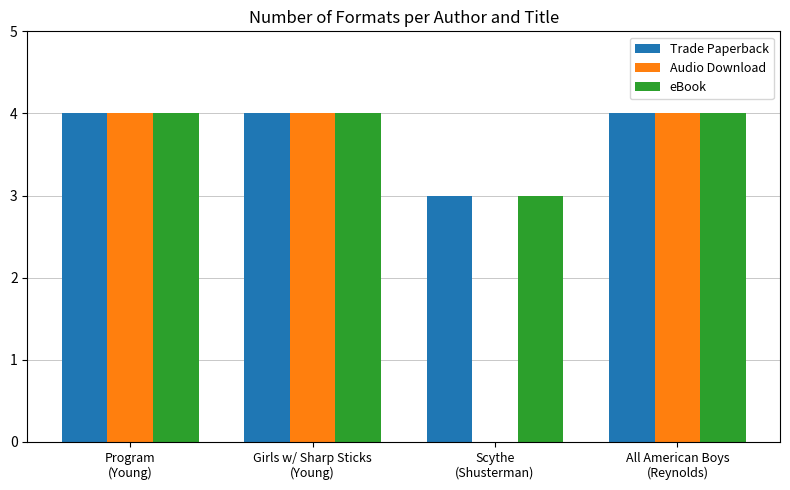

The Audio Download series shows 0 at Scythe
(Shusterman). True or false?

True